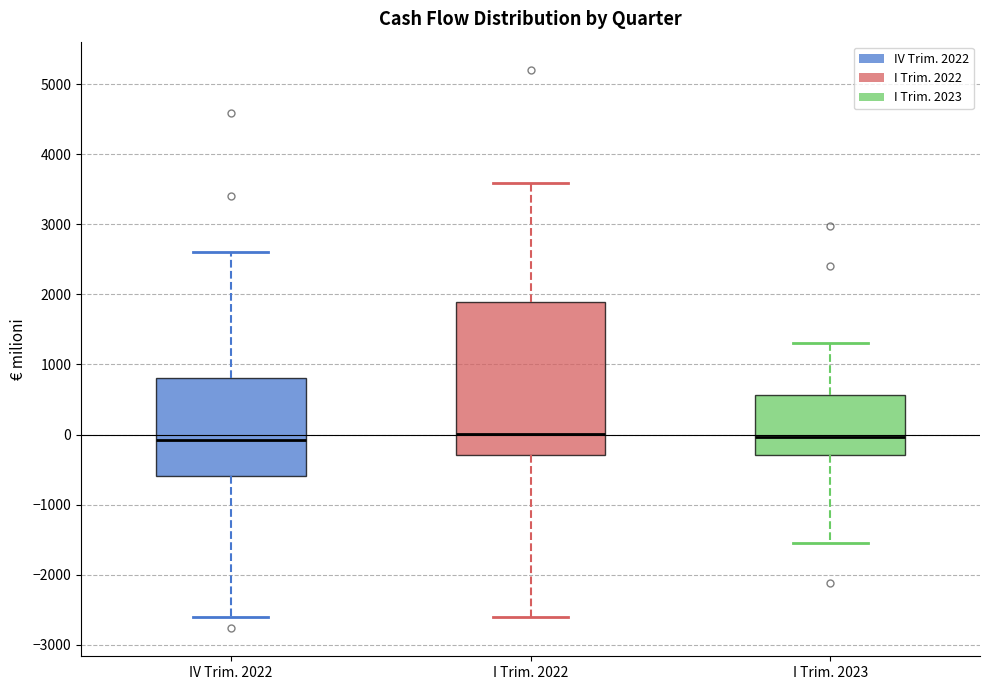

Which box is the tallest, from its lower edge to its upper edge?

I Trim. 2022